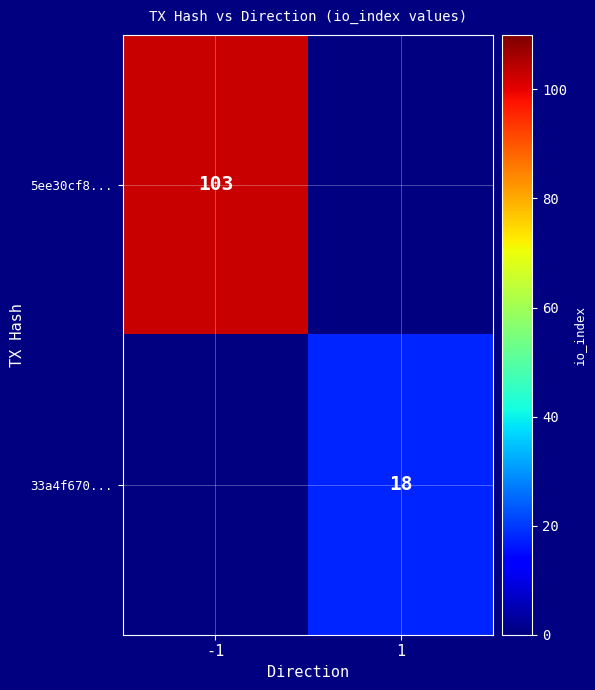

Which category has the highest value across all series?

-1